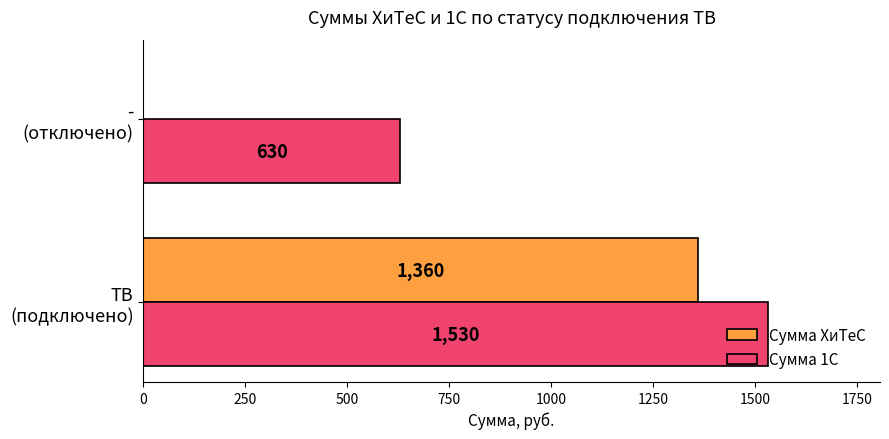

Which series has the largest total across all categories?

Сумма 1С